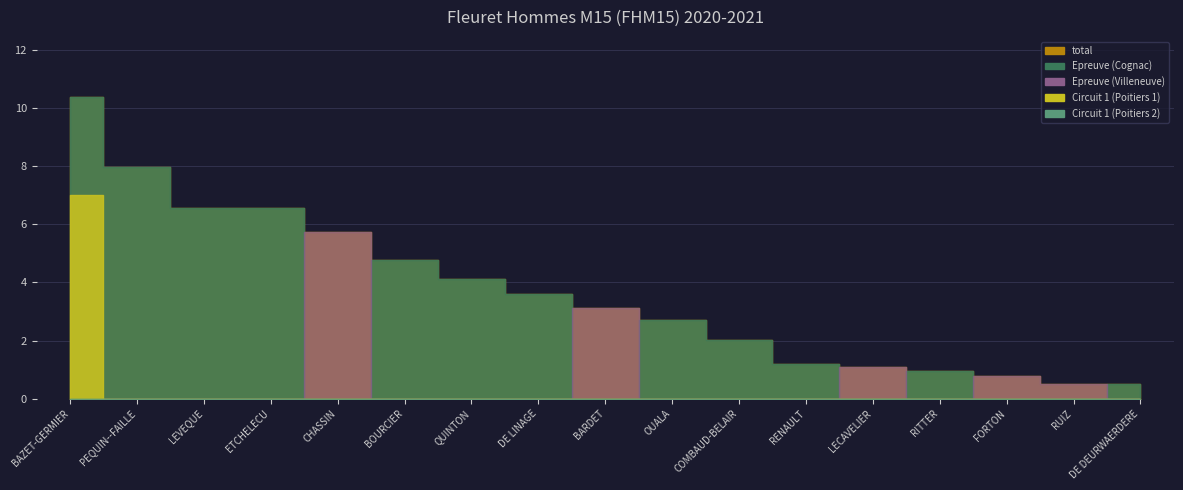

What is the maximum value for epreuve_june?

10.4